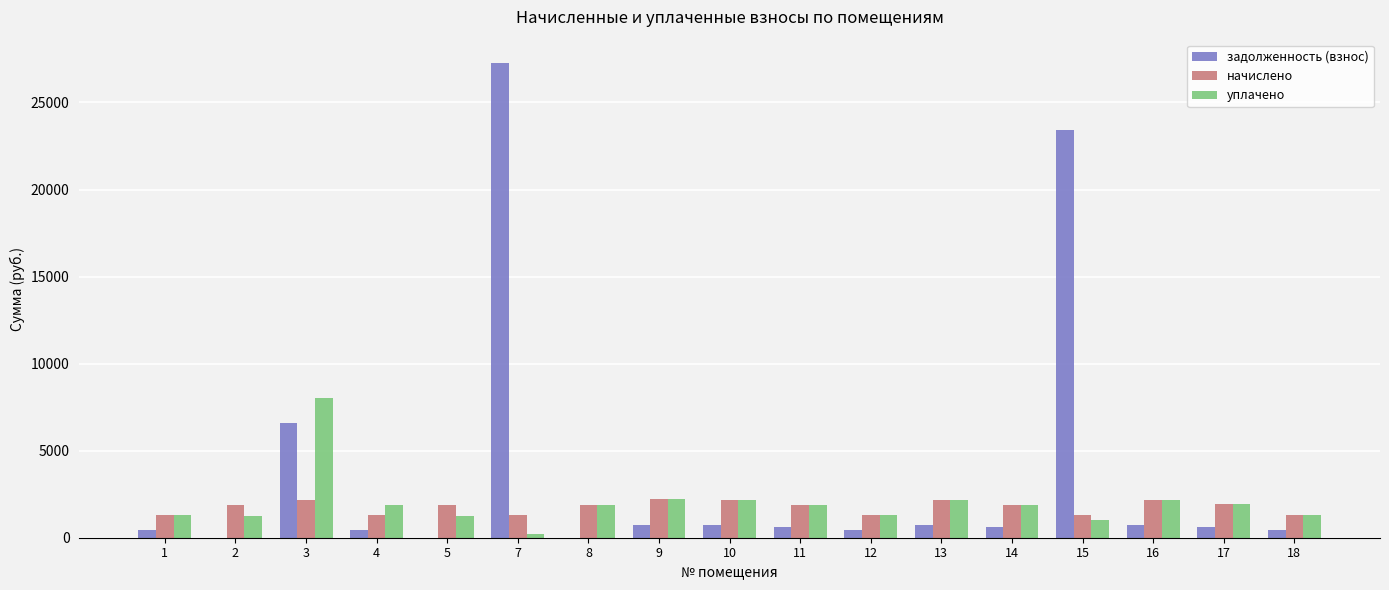

What value does the задолженность (взнос) series have at 15?

23394.1